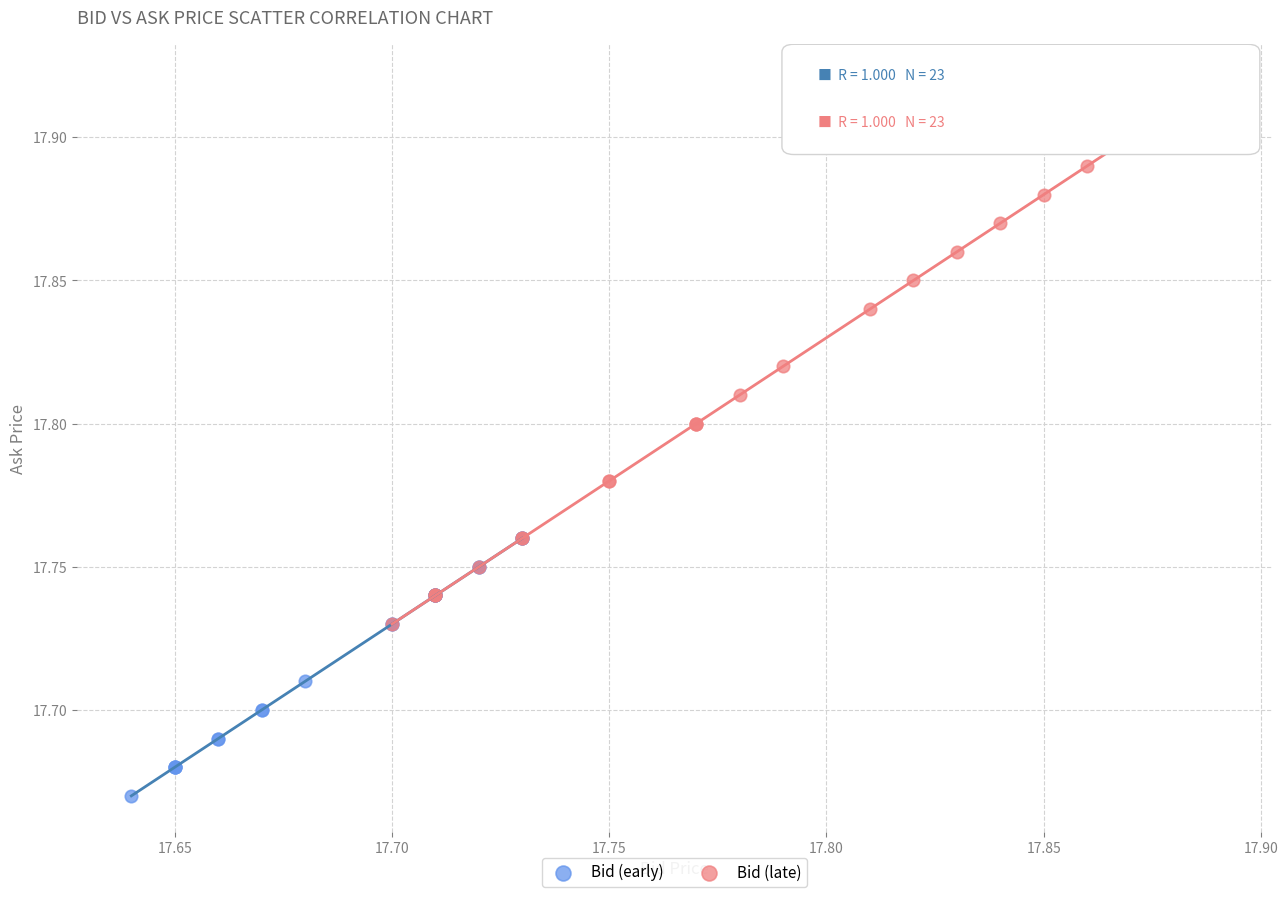

Which series has the largest Y range (max minus min)?

Bid (late)